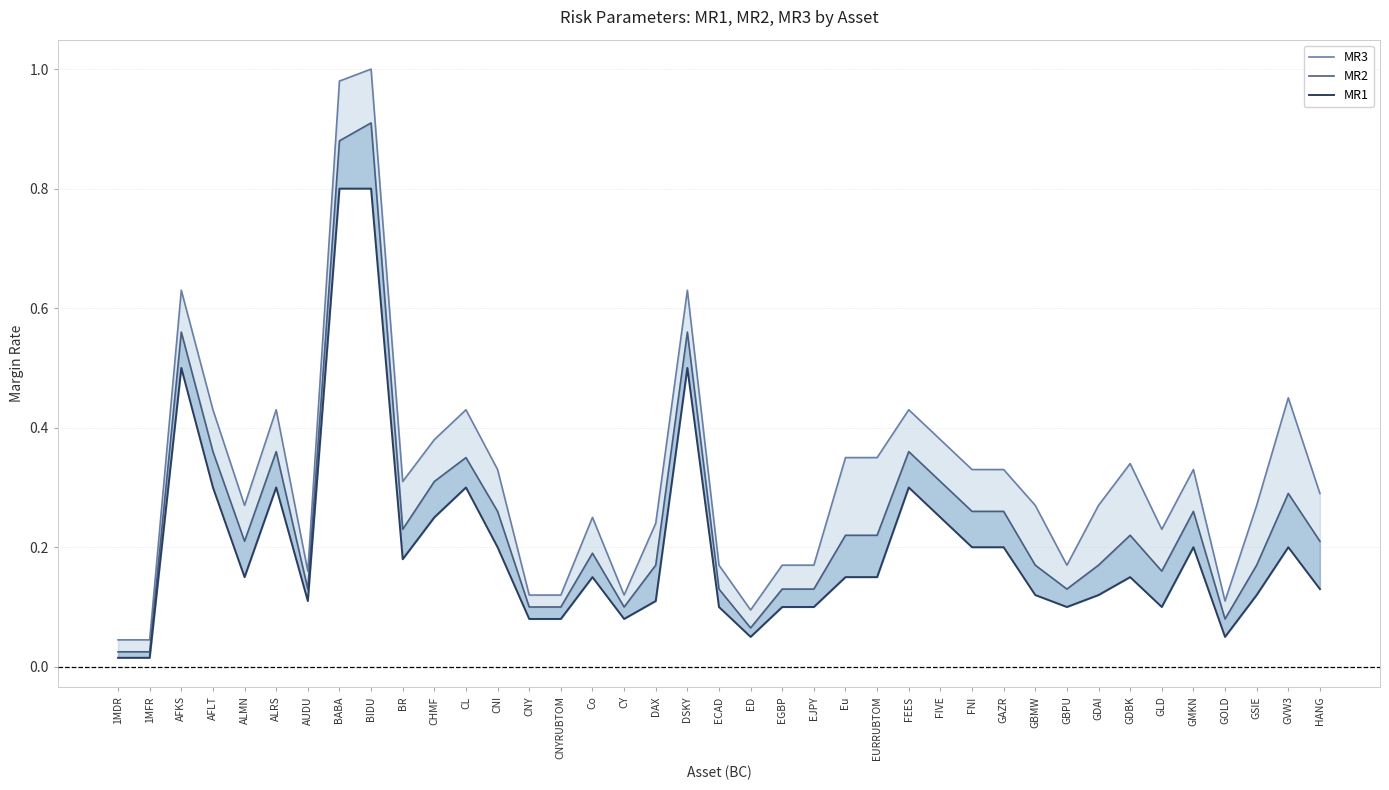

The value of MR2 at ED is 0.1. True or false?

True